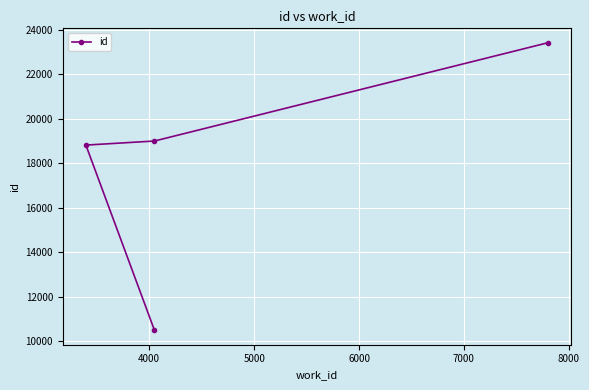

Is this an area chart (filled region under the line)?

No